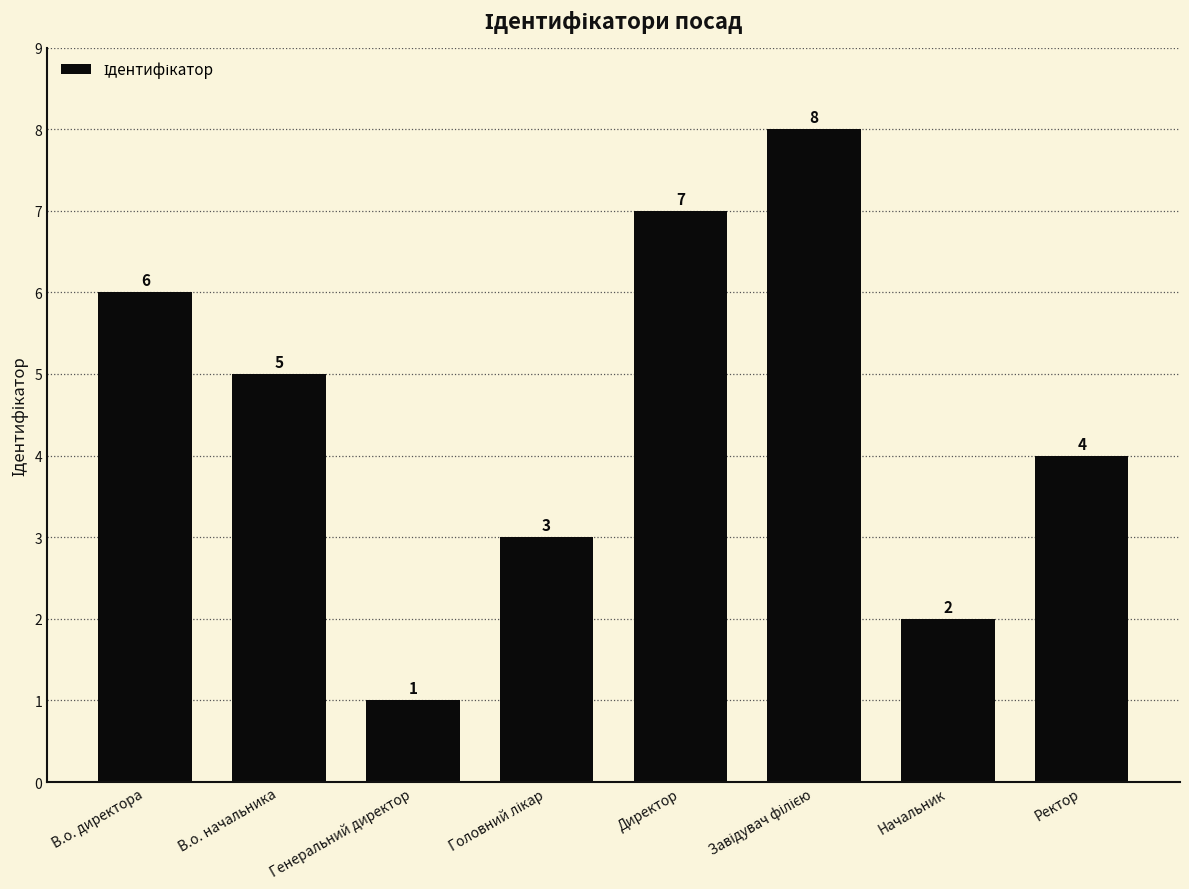

What is the value of the 4th bar from the left?

3